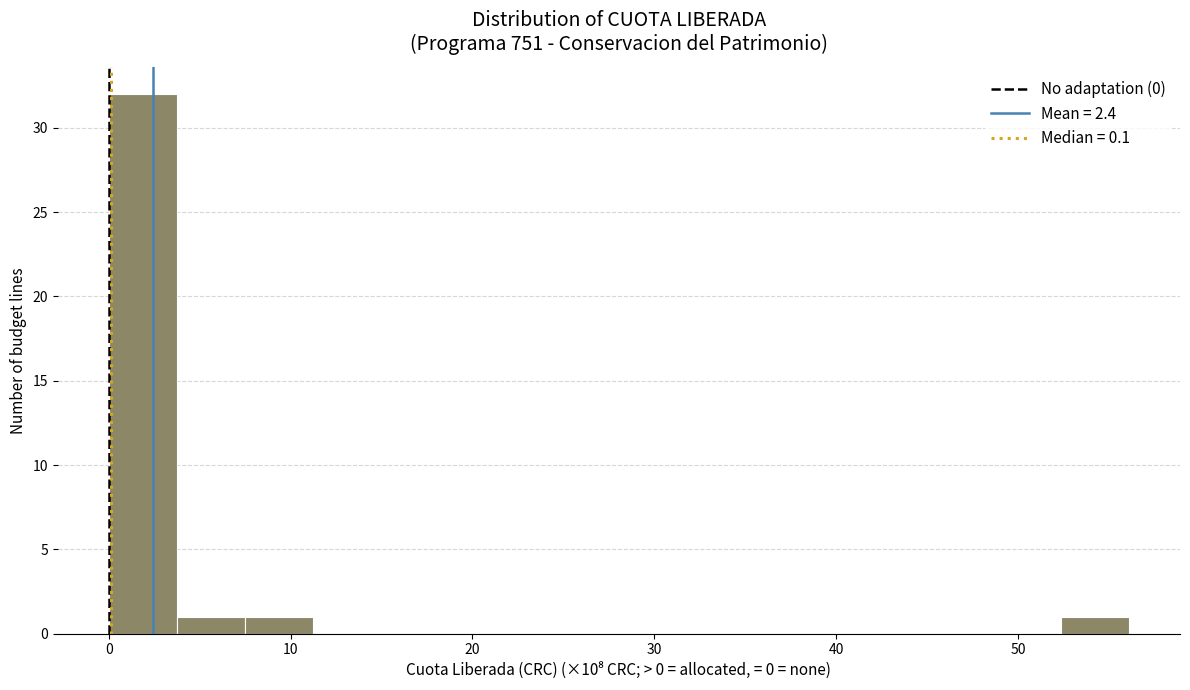

Around what value on the x-axis is the tallest bar? Give the approximate position of its centre, as read against the axis.

2